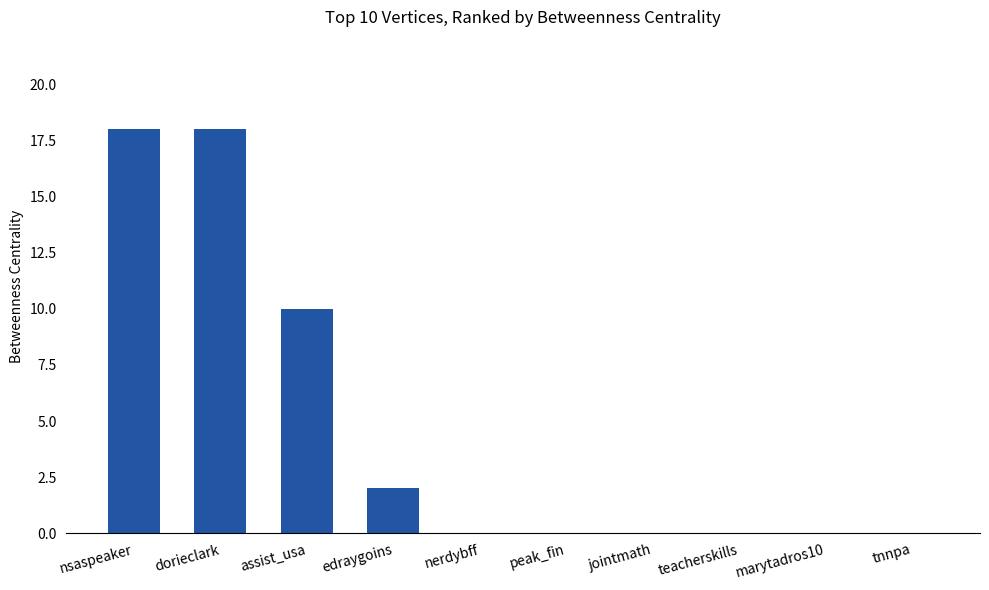

Reading left to right, transcribe all the data shown in this chart.

nsaspeaker=18	dorieclark=18	assist_usa=10	edraygoins=2	nerdybff=0	peak_fin=0	jointmath=0	teacherskills=0	marytadros10=0	tnnpa=0